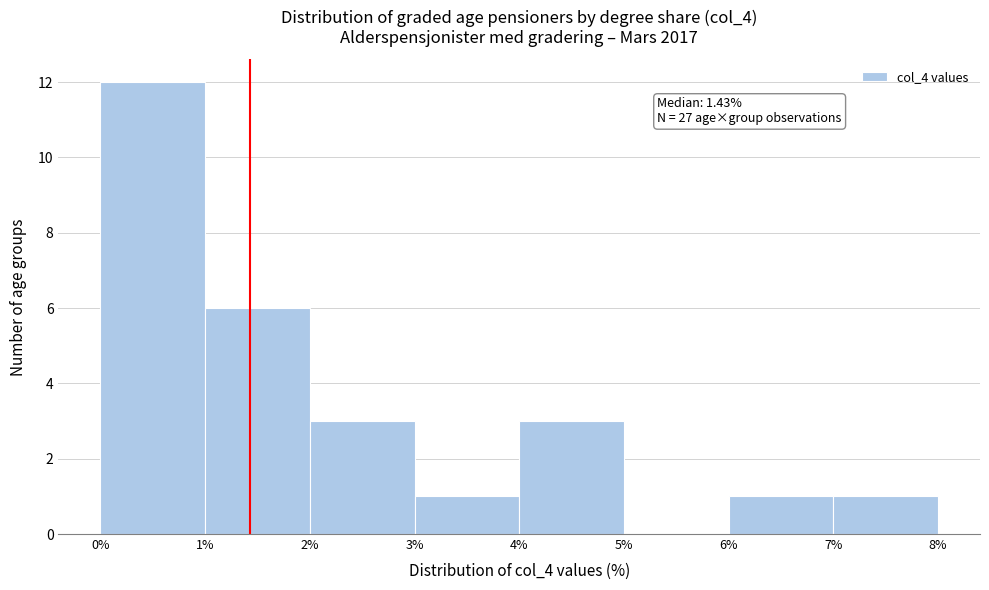

Which range on the x-axis has the tallest bar?

0% to 1%